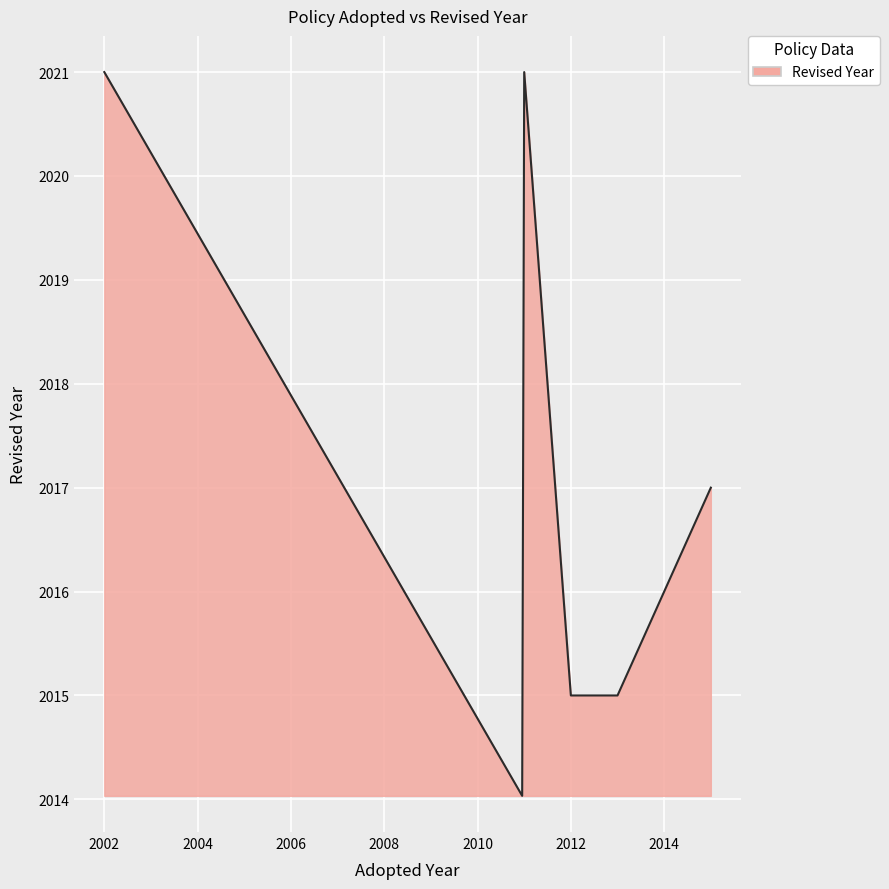

What is the maximum value shown in the chart?

2021.0